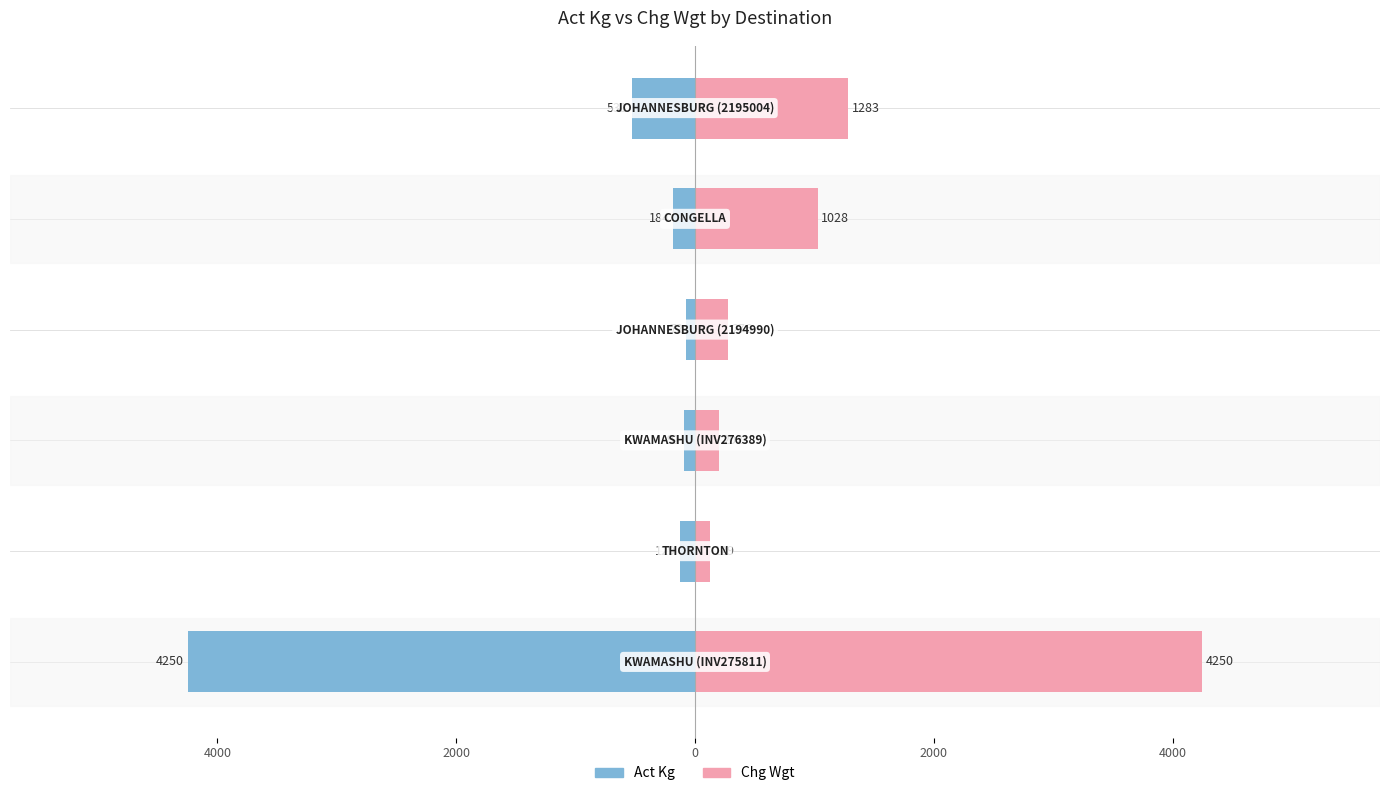

What is the average value of the Act Kg series?

-876